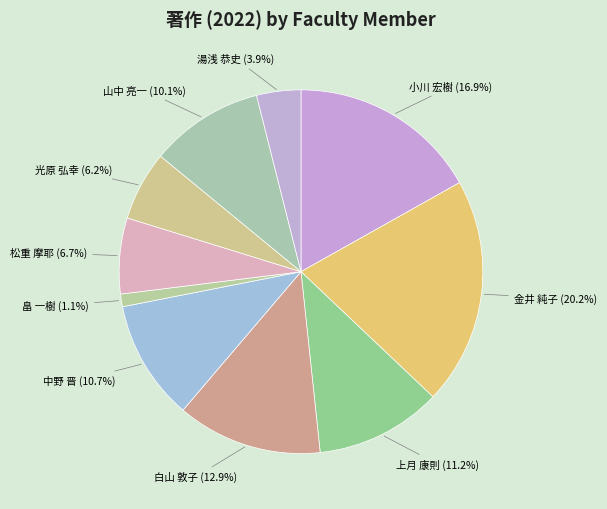

Is there a majority slice in this chart?

No